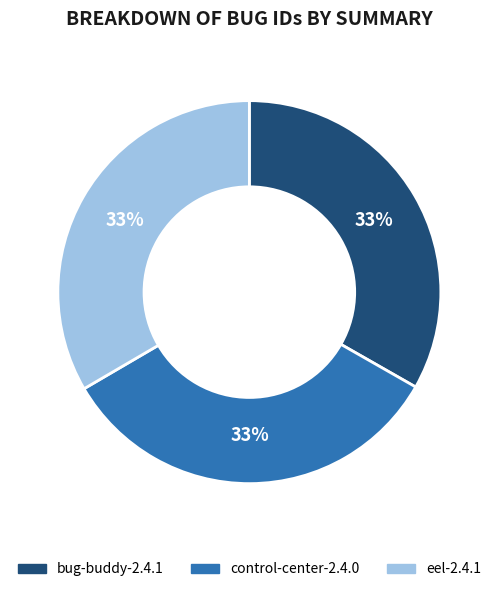

Does control-center-2.4.0 account for over 50% of the chart?

No